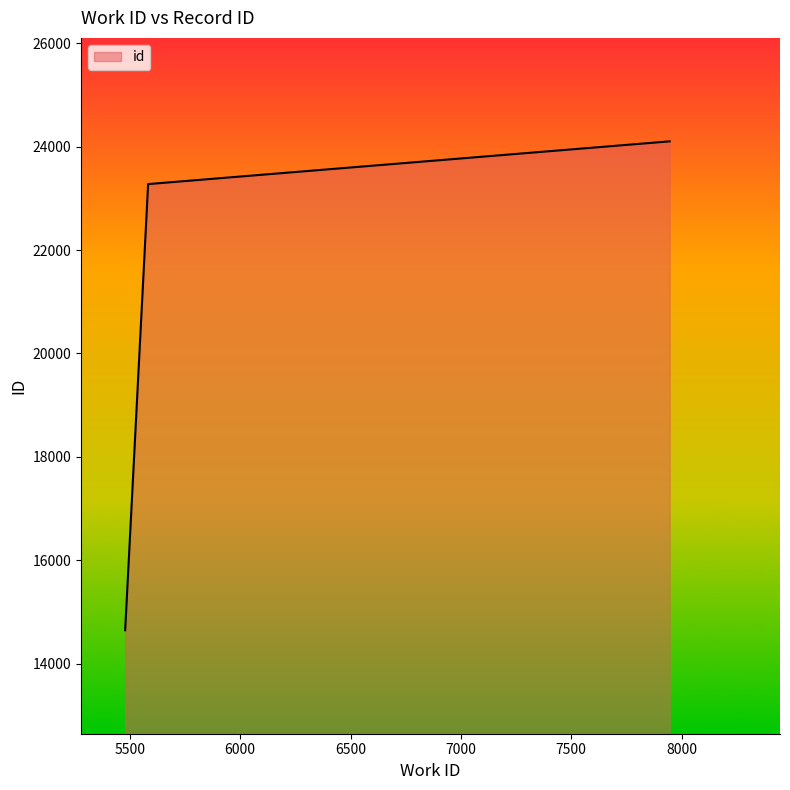

What is the average value?

20675